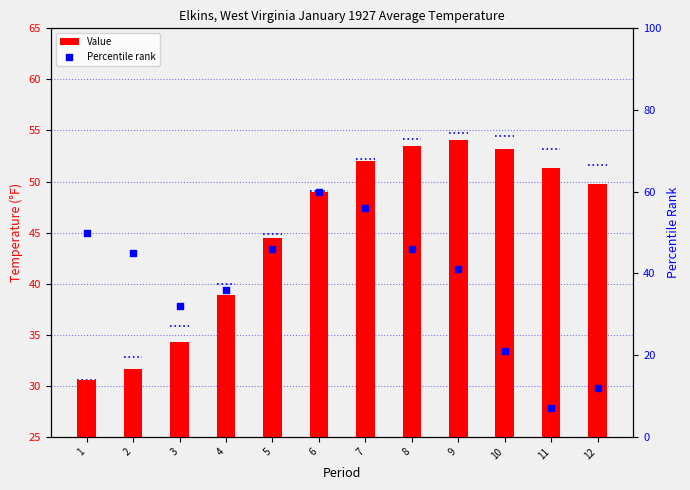

What is the total value across all series at 10?

74.2